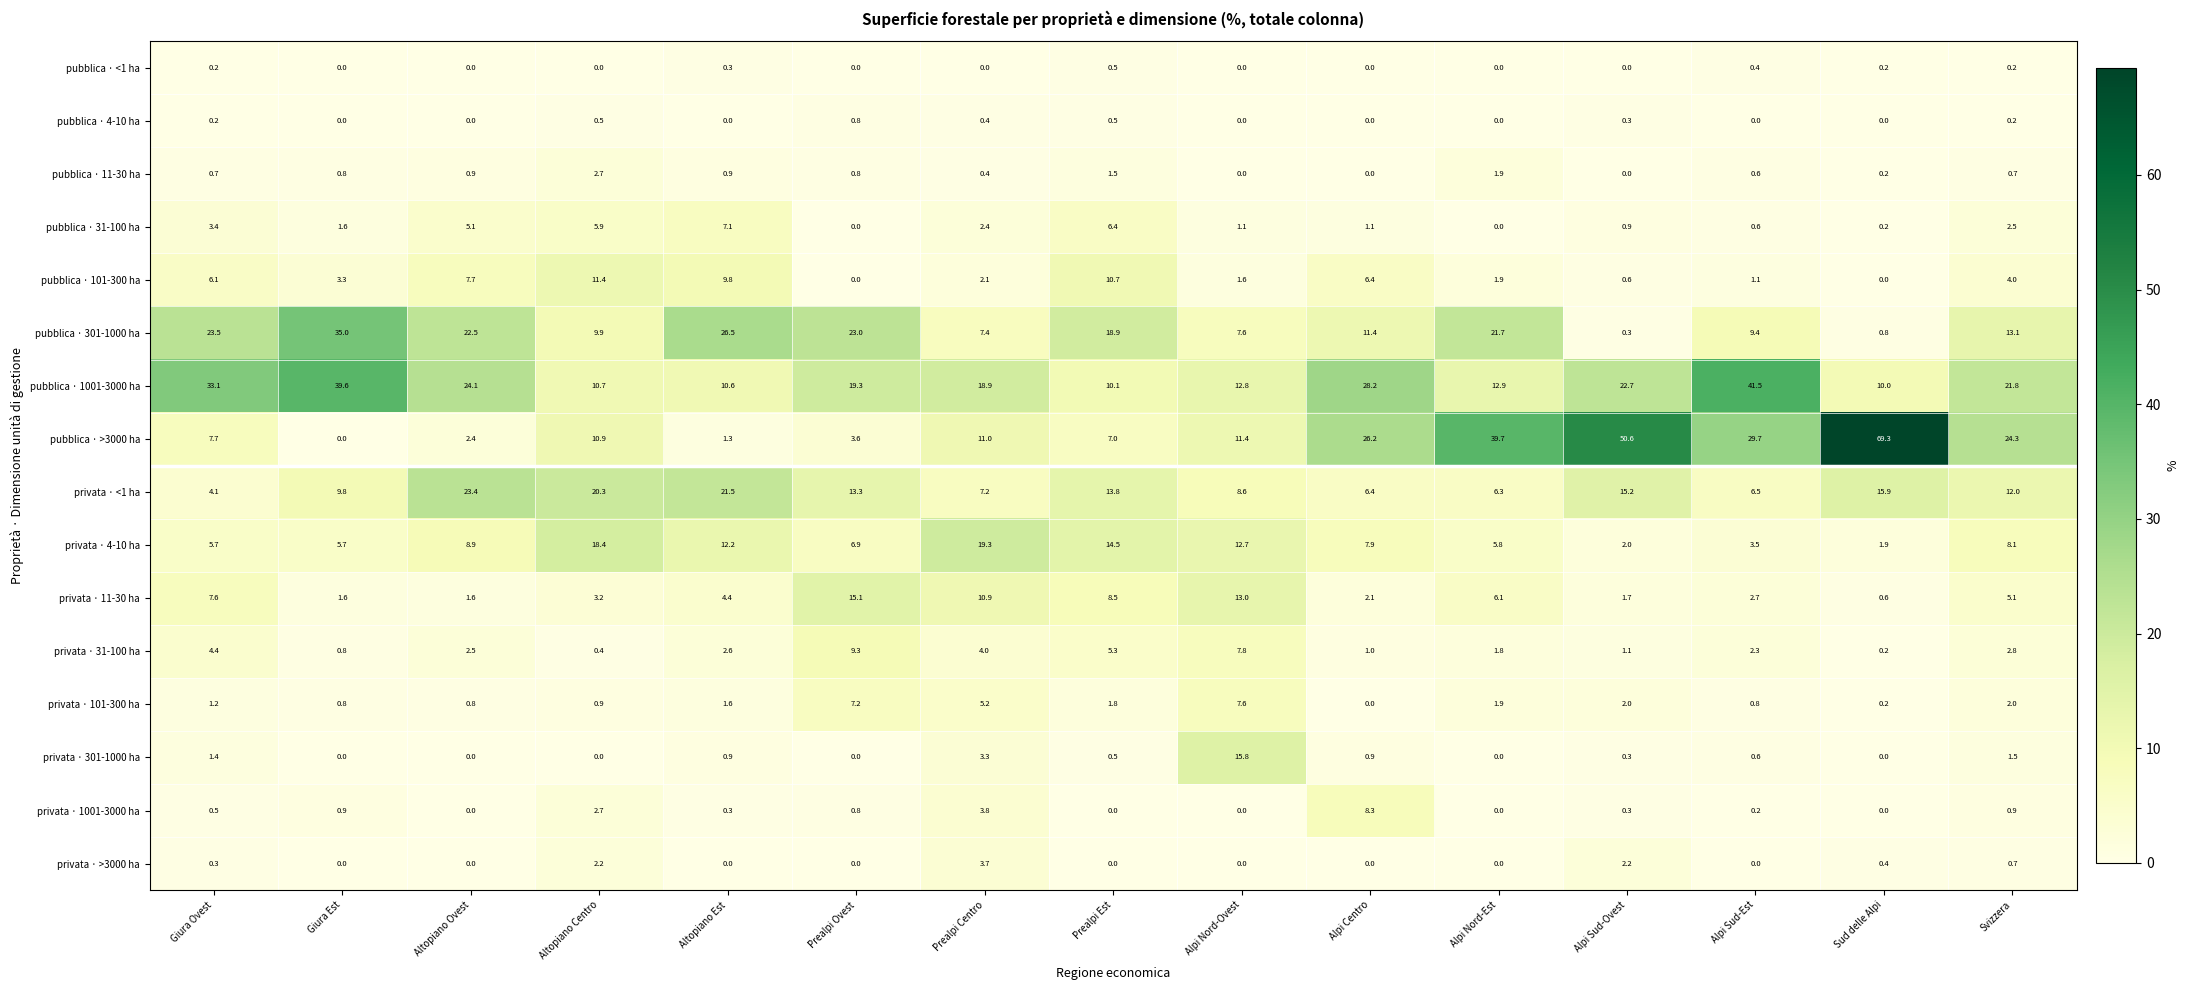

Is the value of privata · 31-100 ha at Altopiano Est greater than the value of privata · >3000 ha at Giura Ovest?

Yes